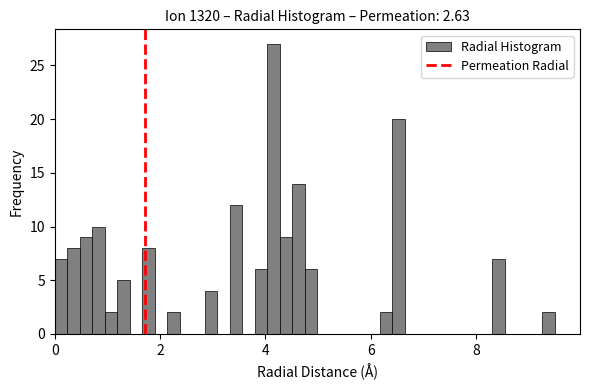

Read against the x-axis, roughly where is the centre of the tallest bar?

4.2